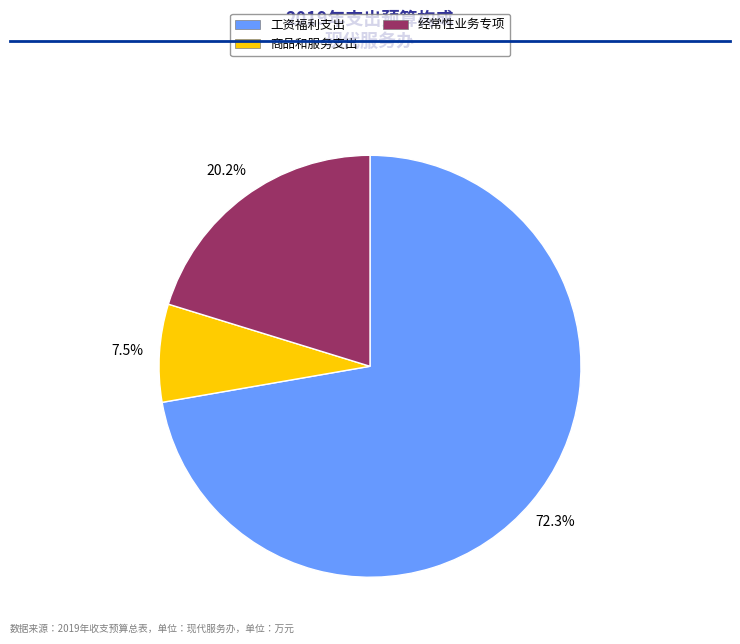

What is the largest slice in the pie chart?

工资福利支出